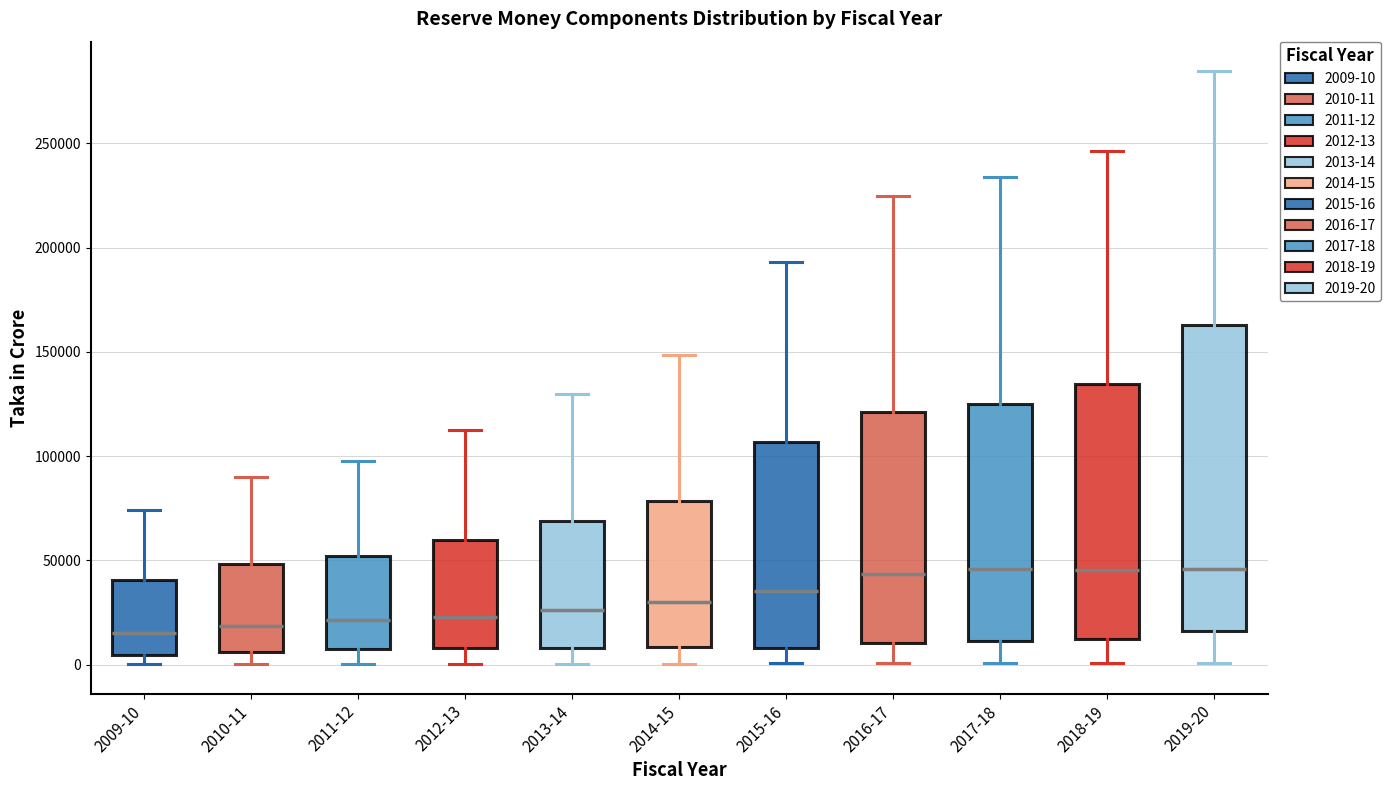

Which box is the tallest, from its lower edge to its upper edge?

2019-20